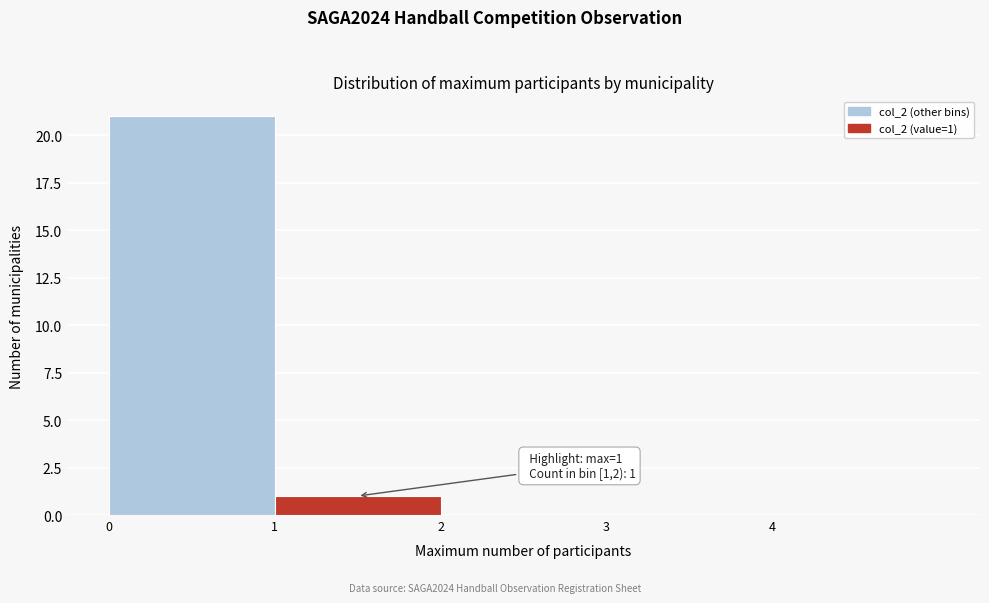

Which range on the x-axis has the tallest bar?

0 to 1